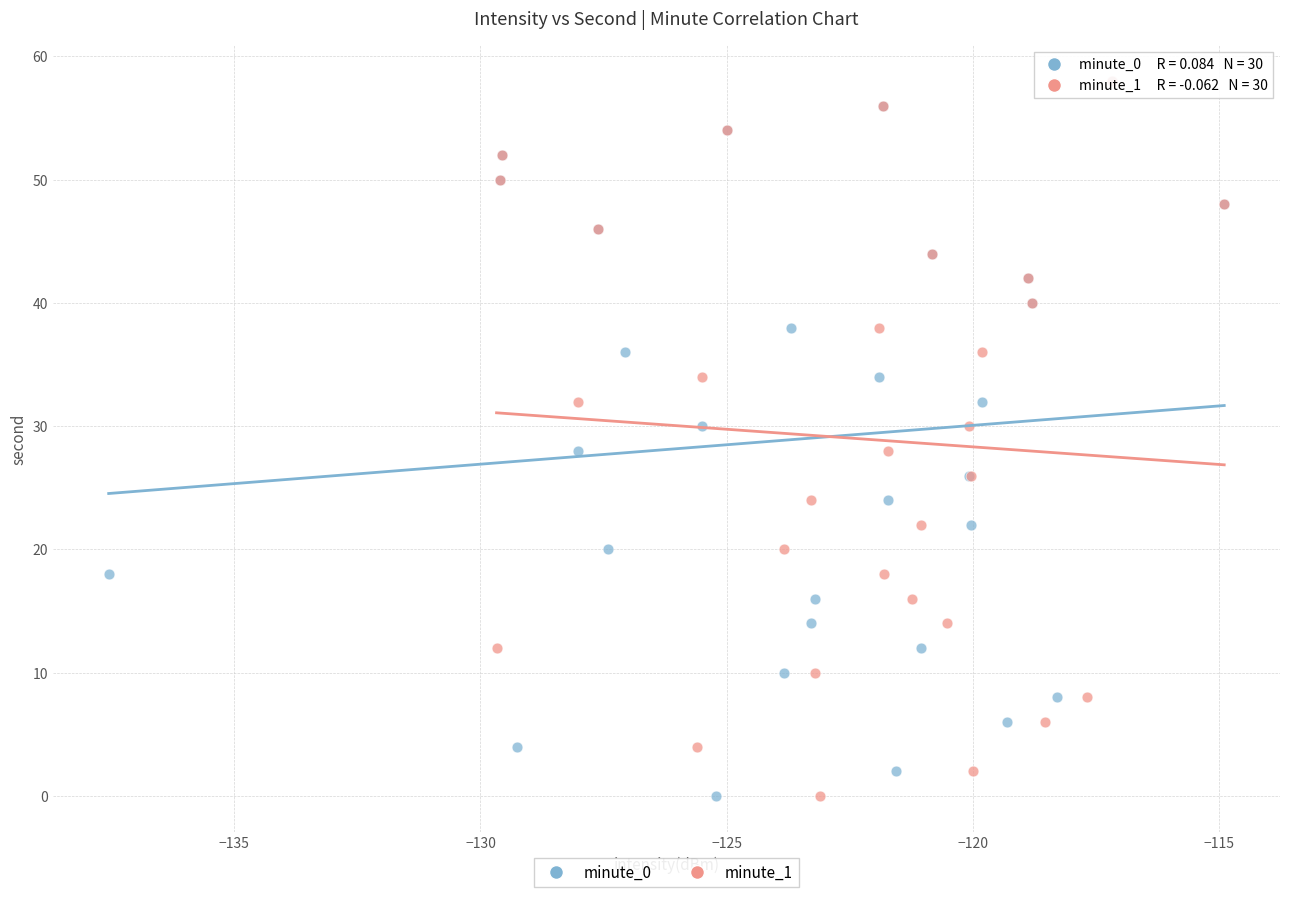

What are all the series names shown in the legend?

minute_0, minute_1